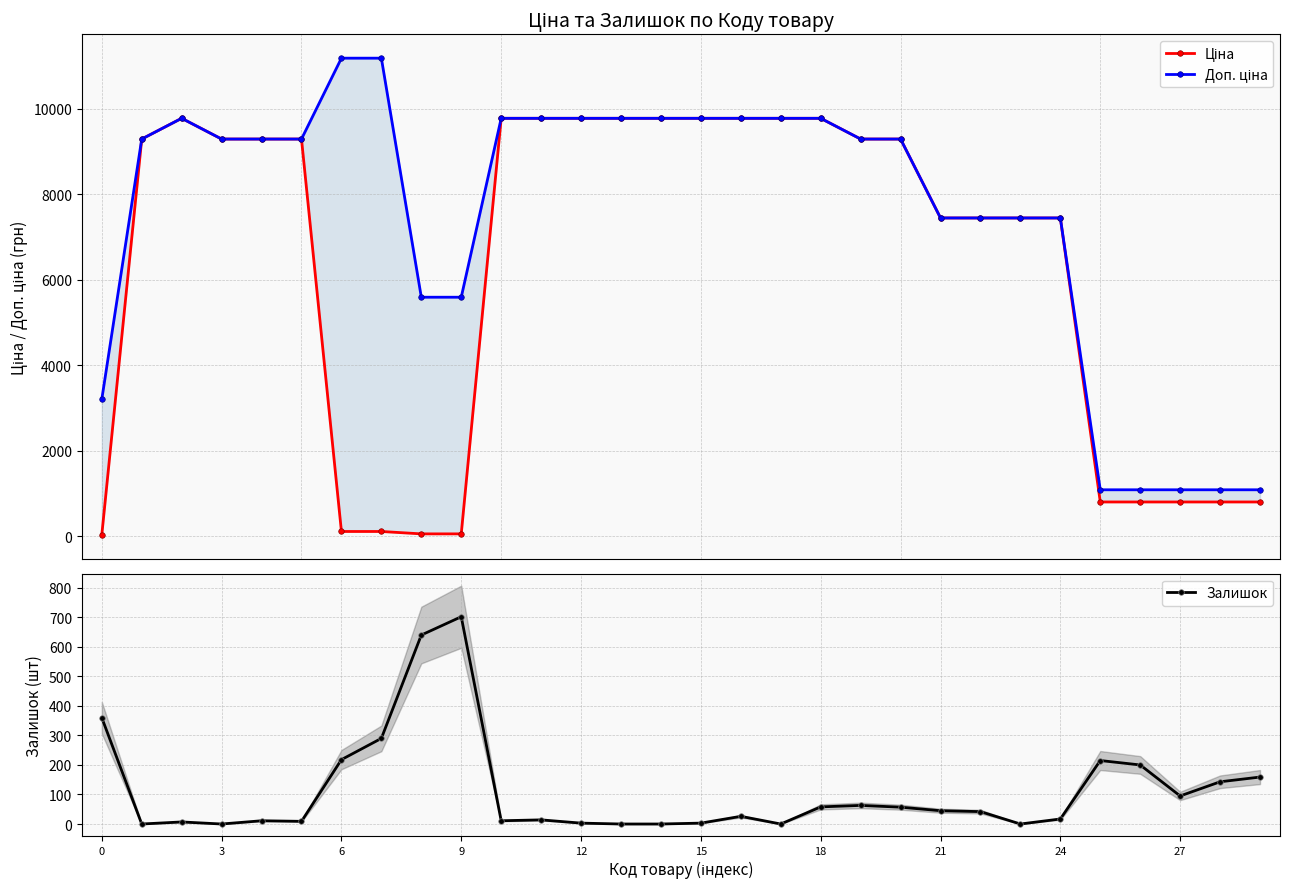

Does the chart display data point markers on the line(s)?

Yes